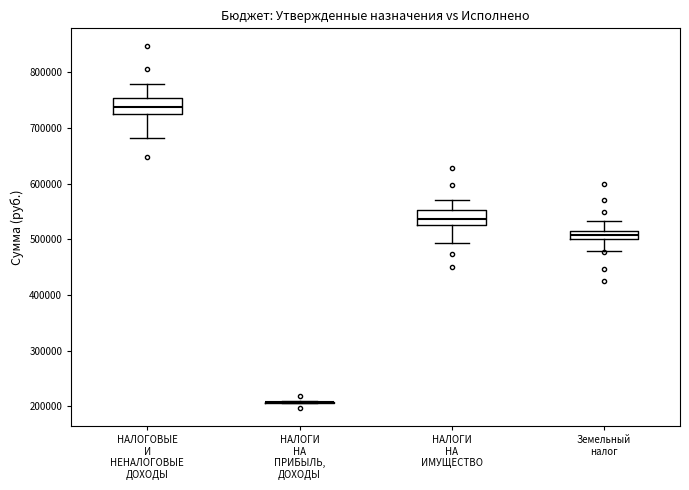

Where does the upper whisker of the box for НАЛОГОВЫЕ И НЕНАЛОГОВЫЕ ДОХОДЫ end on the y-axis? The values are not printed on the chart, so give them approximately, as read against the axis.

780000